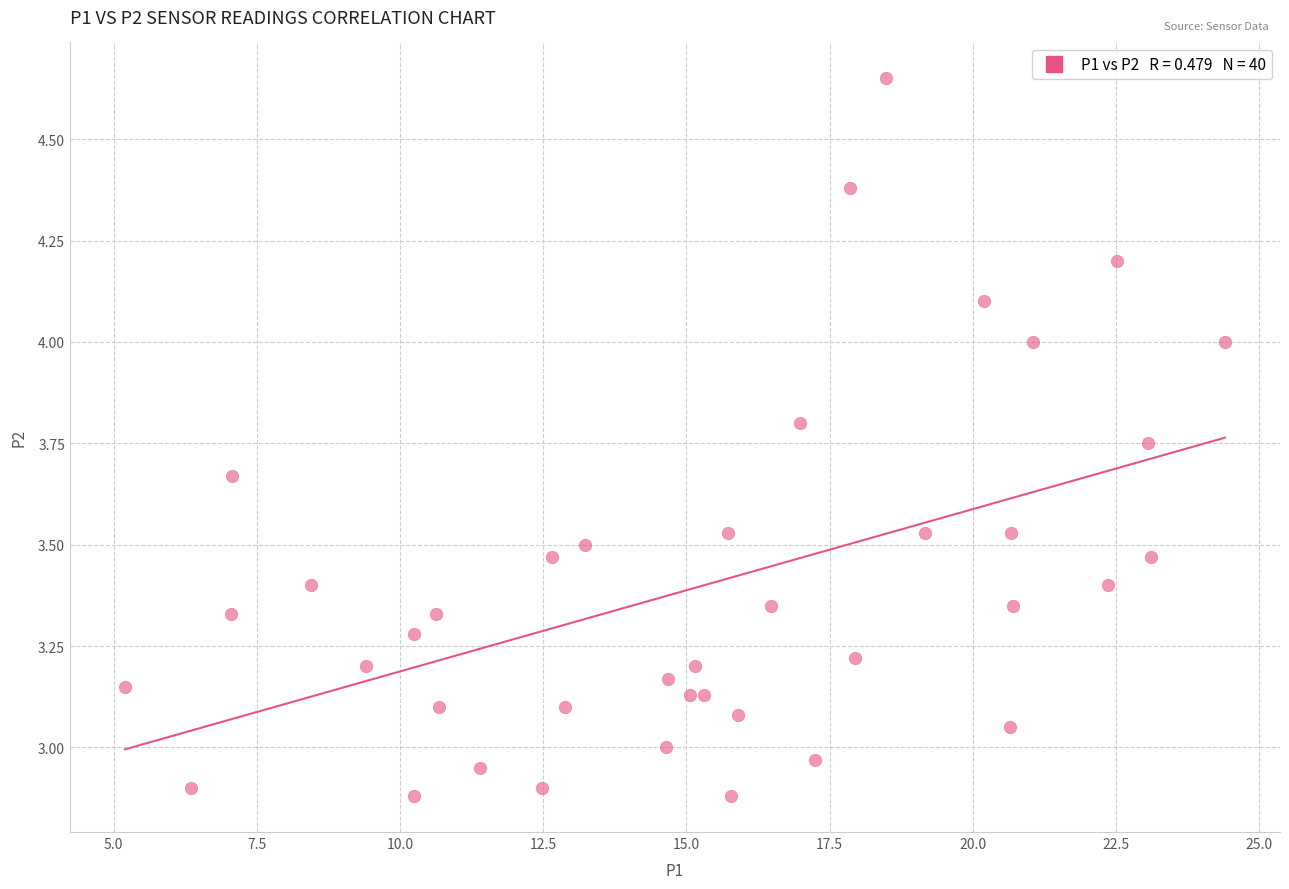

What is the range of X values (max minus min)?

19.2